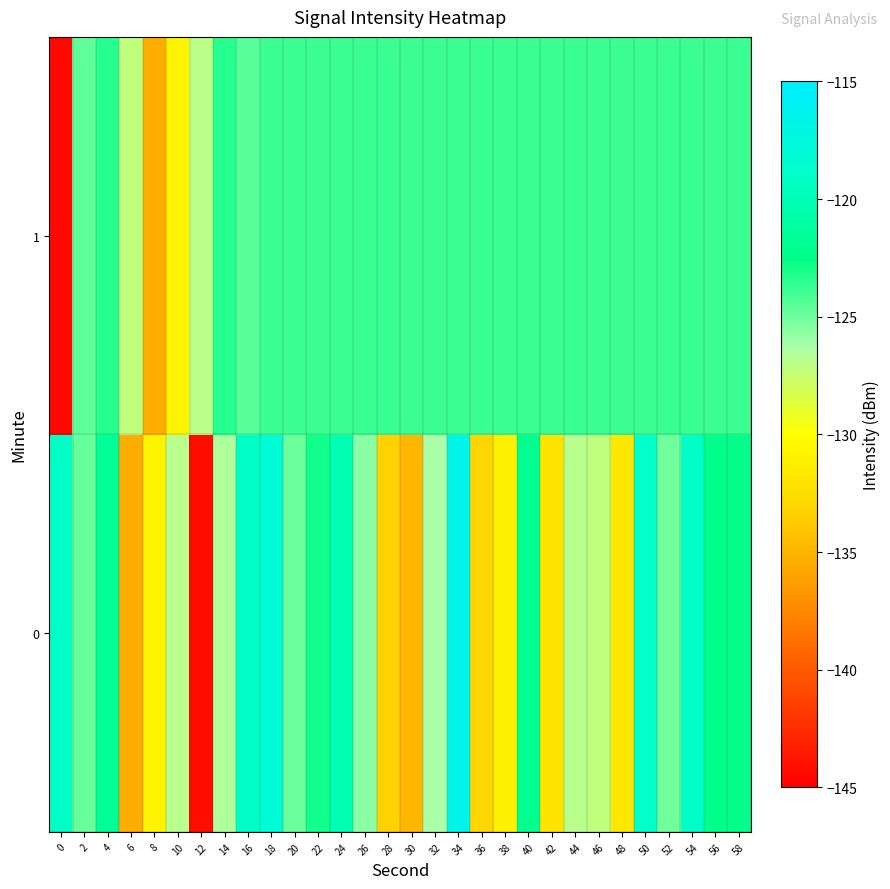

At which category is the sum across all series the highest?

34